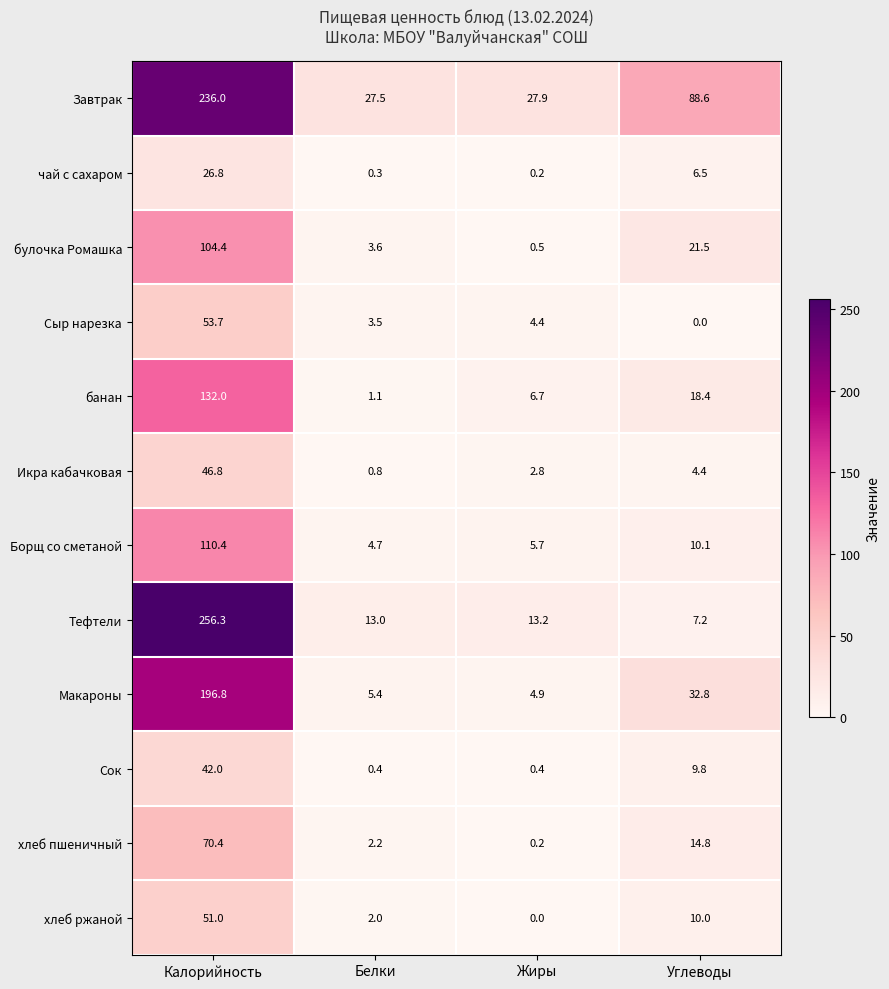

At which label does хлеб пшеничный reach its peak?

Калорийность